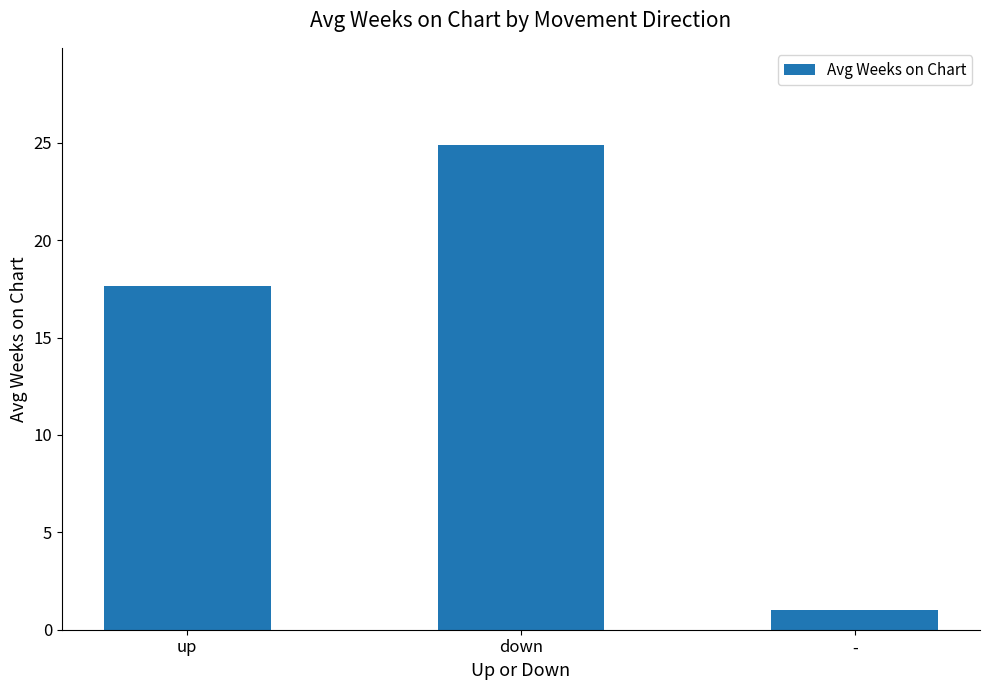

What is the difference between the values at down and -?

23.9